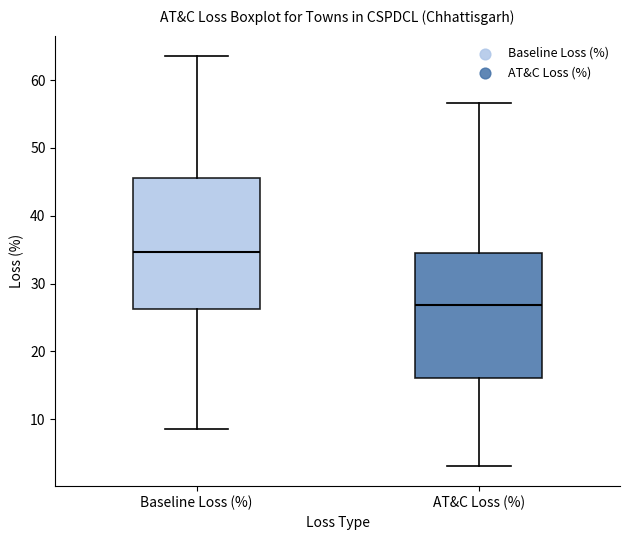

Reading left to right, read every box against the y-axis: the position of its median line, the range the box covers, and the ends of its whiskers. The values are not printed on the chart, so give them approximately, as read against the axis.

Baseline Loss (%): median 35, box 26 to 46, whiskers 9 to 64
AT&C Loss (%): median 27, box 16 to 34, whiskers 3 to 57